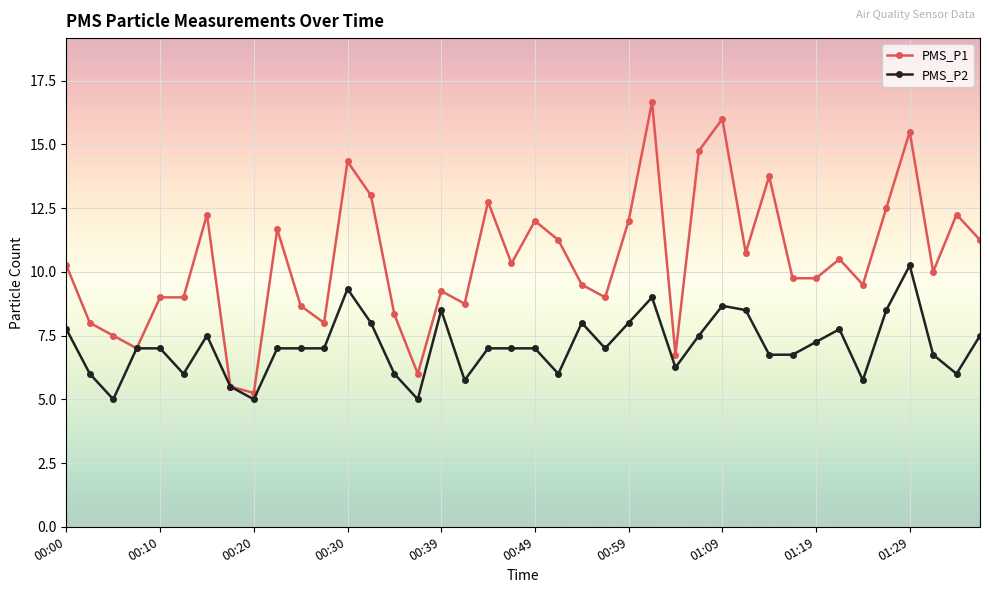

What is the value of the PMS_P2 point at the 34th from the left?

7.8